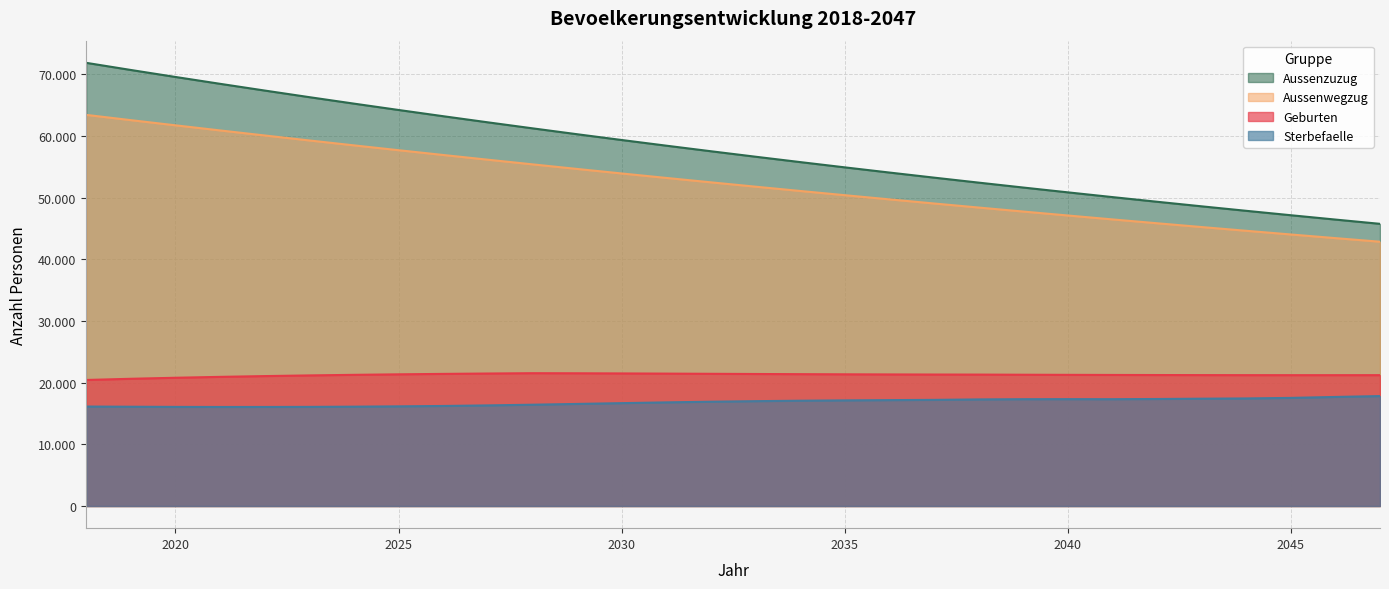

True or false: Aussenwegzug has a value of 75364 at 2043.

False